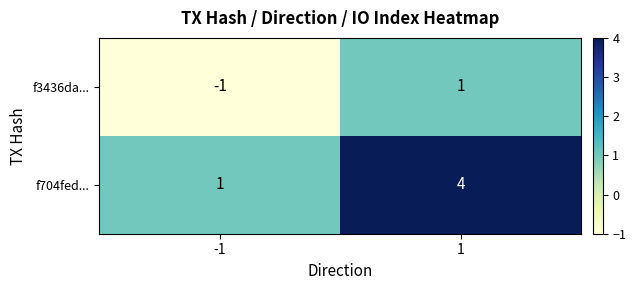

What is the difference between the f704fed... values at -1 and 1?

3